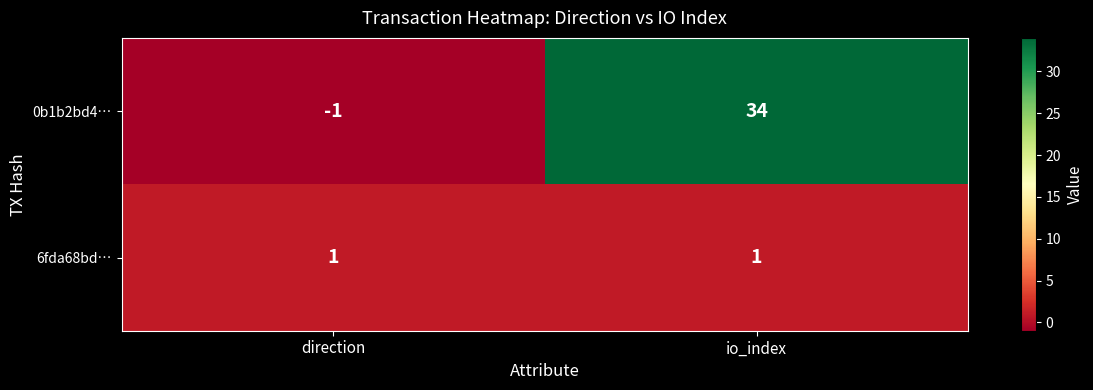

The 0b1b2bd4… series shows -2 at direction. True or false?

False